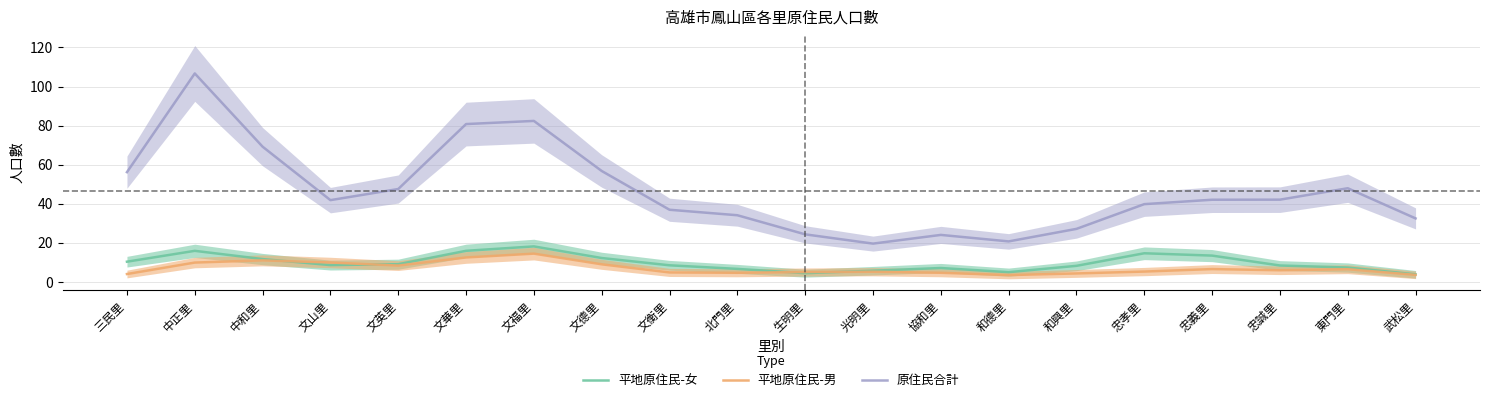

Is it true that 原住民合計 equals 10.8 at 忠誠里?

False